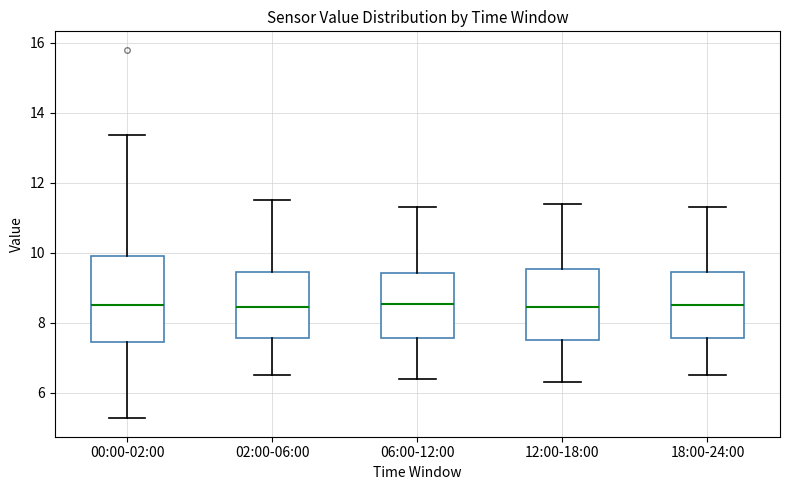

Where does the lower whisker of the box for 00:00-02:00 end on the y-axis? The values are not printed on the chart, so give them approximately, as read against the axis.

5.2